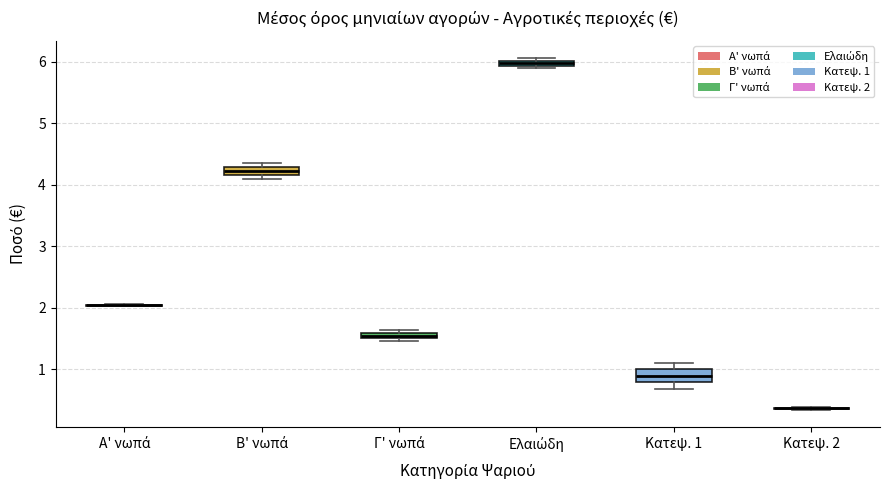

Where does the median line of the box for Κατεψ. 1 sit on the y-axis? The values are not printed on the chart, so give them approximately, as read against the axis.

0.9